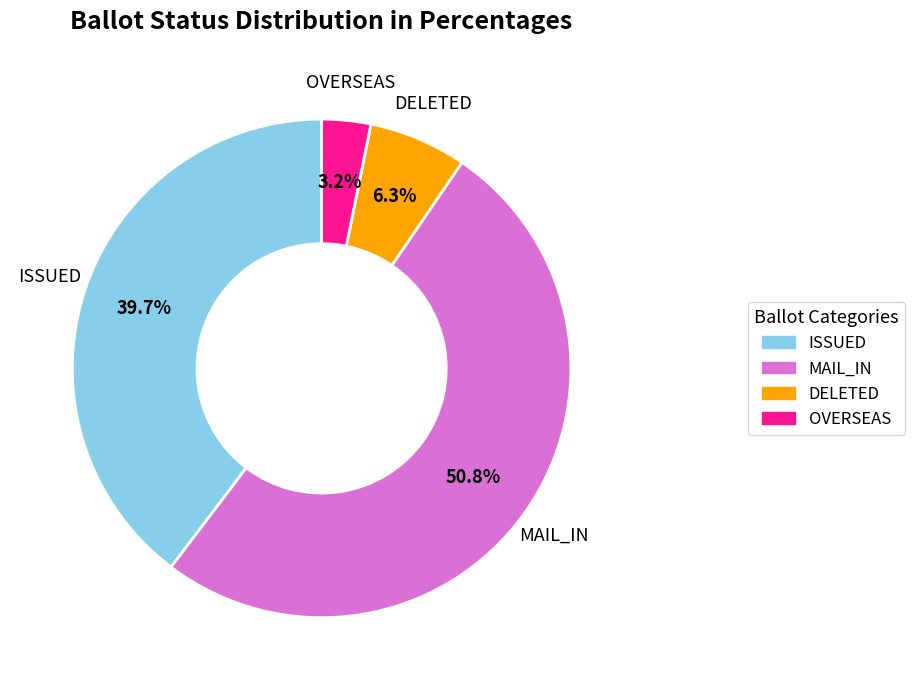

What portion of the pie excludes DELETED?

93.7%